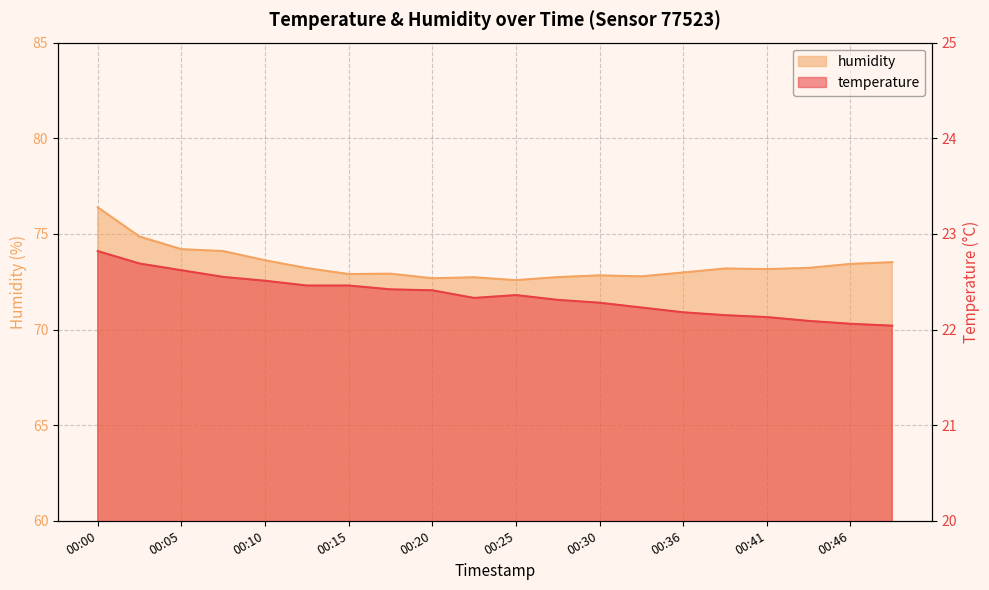

Where does the humidity series first go above 73?

00:00